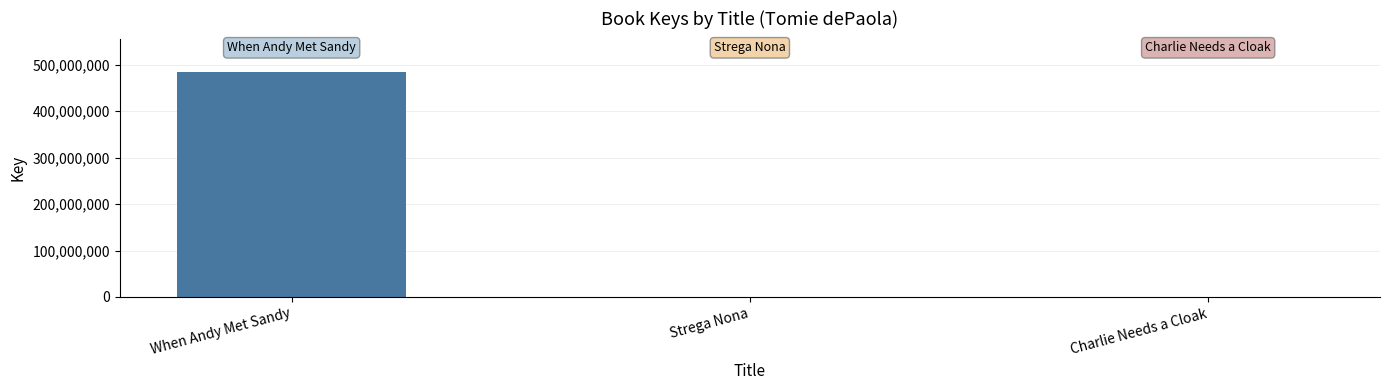

Between Strega Nona and When Andy Met Sandy, which is larger?

When Andy Met Sandy